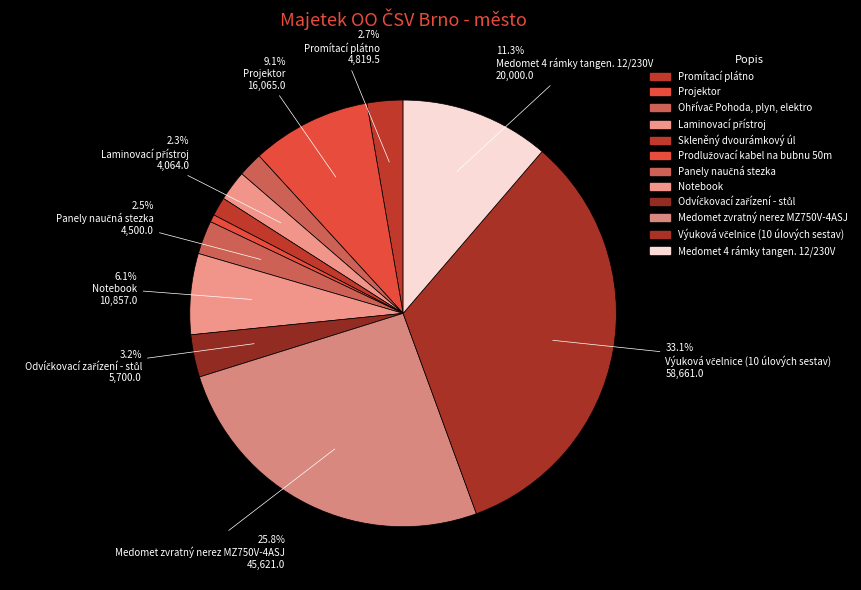

Is the sum of Panely naučná stezka and Projektor greater than half?

No